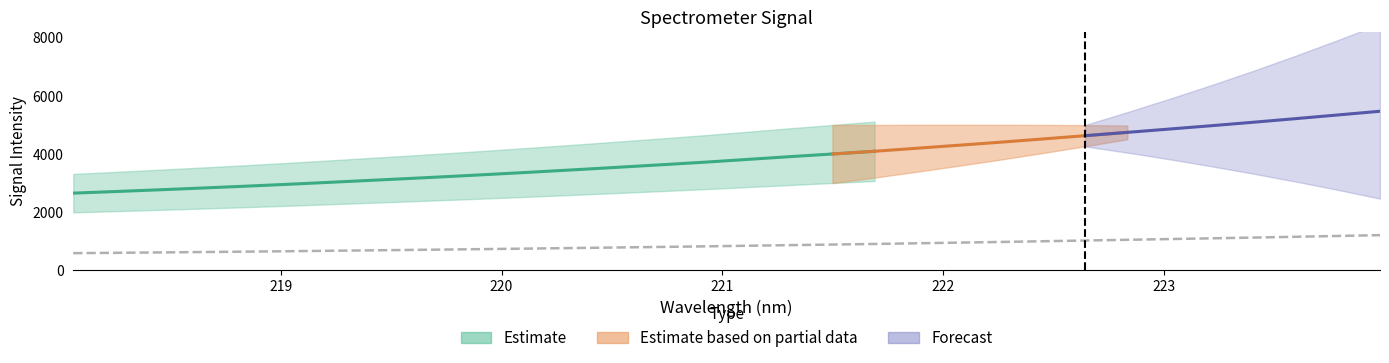

The value at 222.6447 is 624.9. True or false?

False